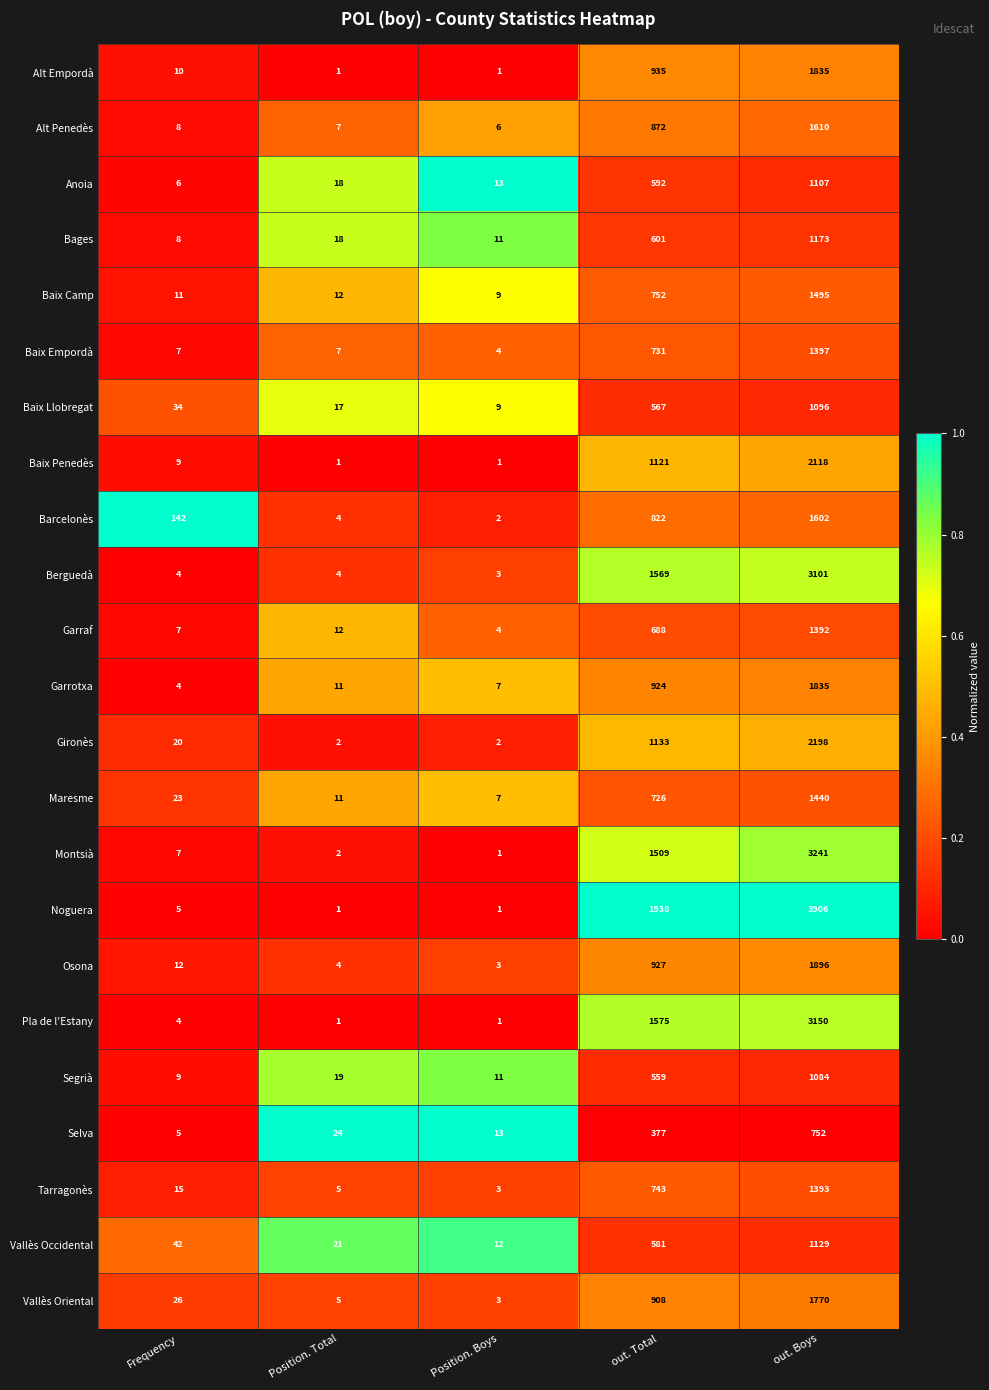

Which series has the widest spread of values?

Noguera